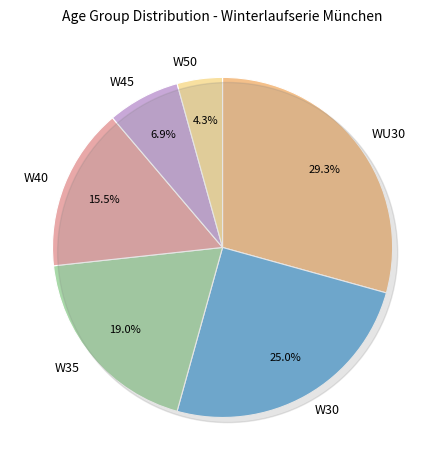

What is the change in value from WU30 to W30?

-5